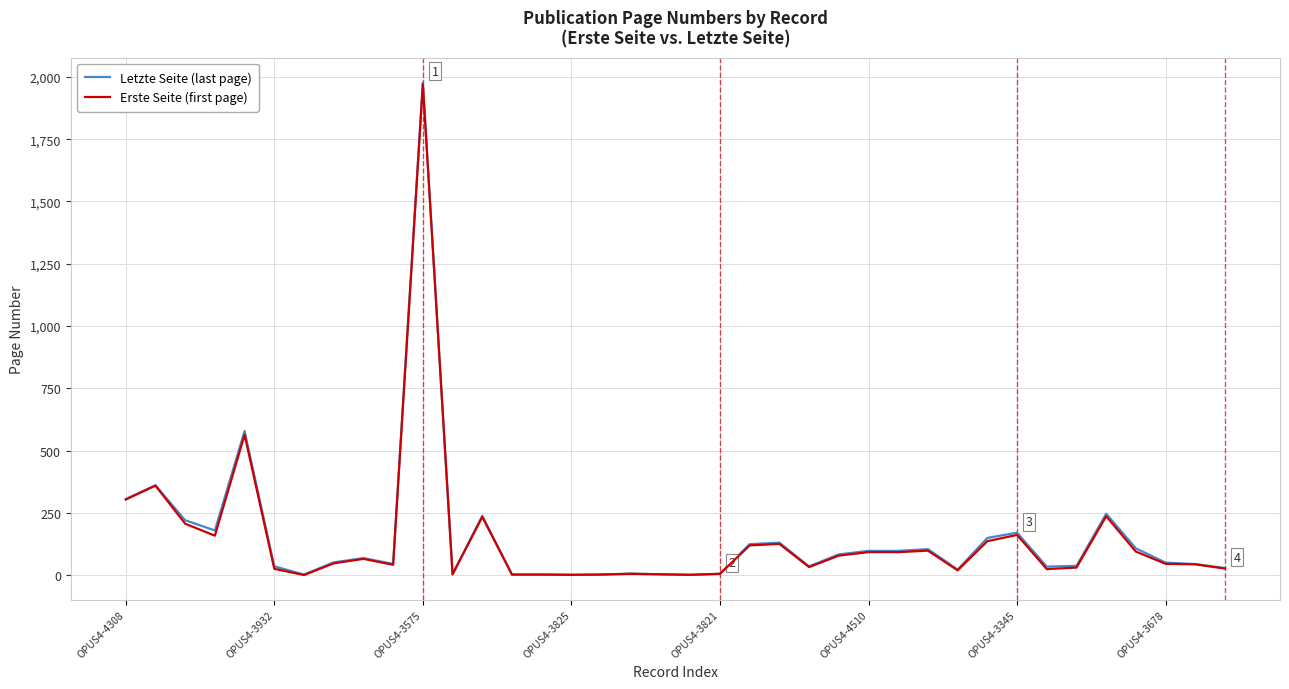

What is the maximum value for Letzte Seite (last page)?

1978